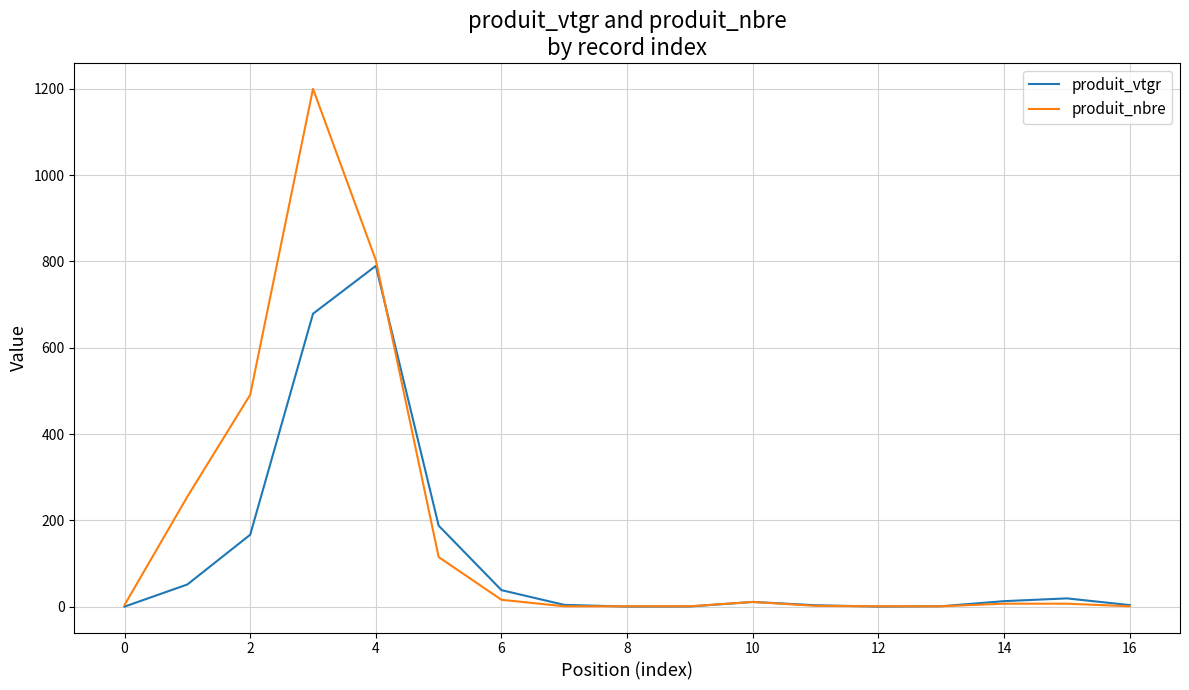

What is the highest value of the produit_vtgr series?

789.7